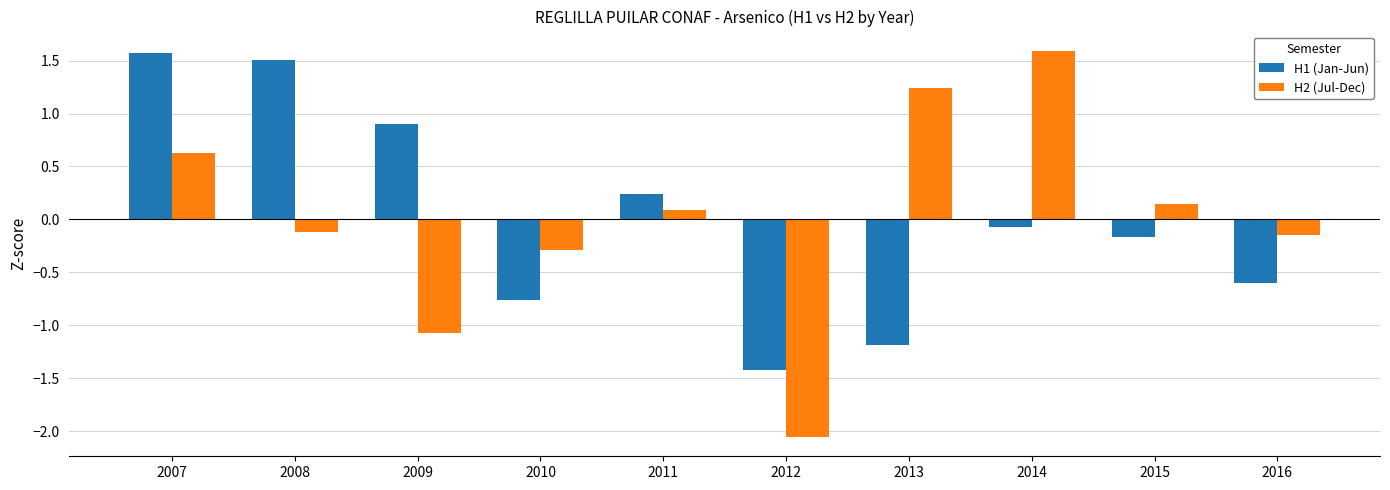

Where does the H1 (Jan-Jun) series first go above 0?

2007